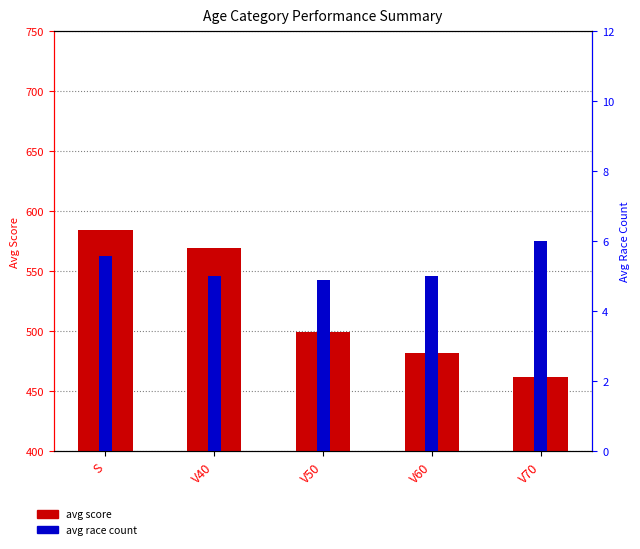

List the series in order of their peak value, lowest first.

avg race count, avg score